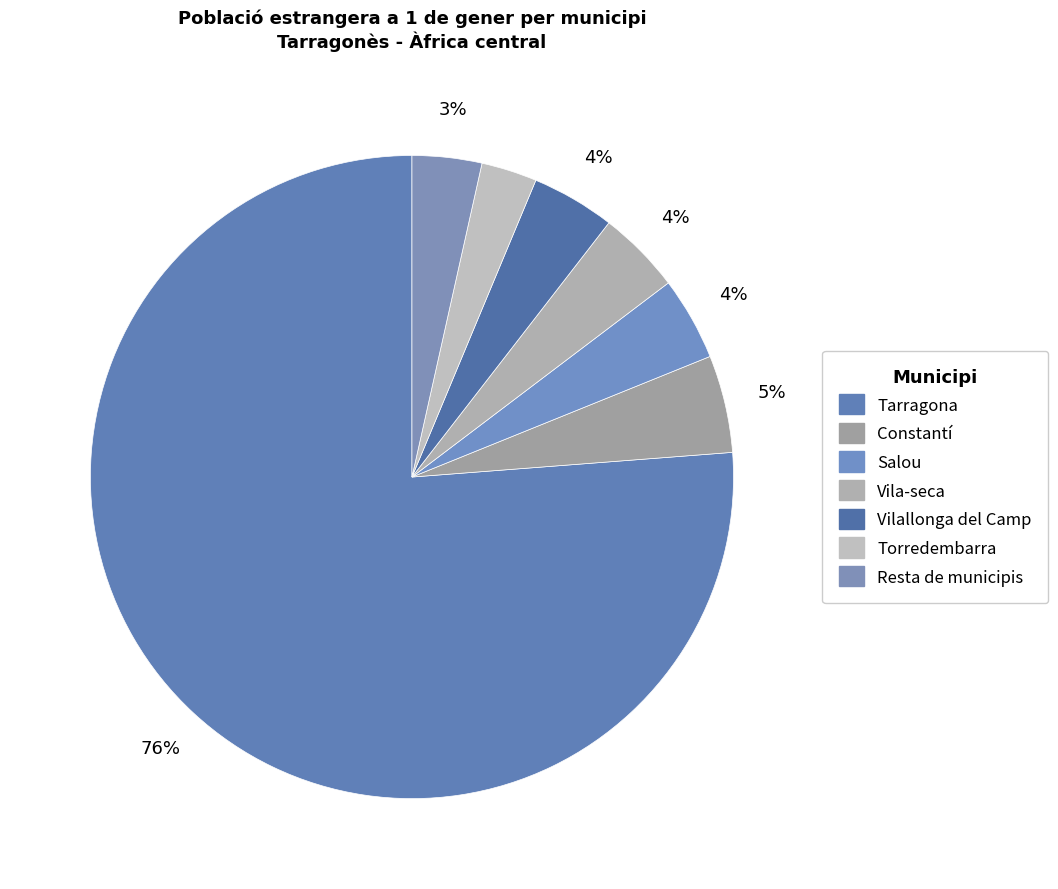

Which slice is the largest?

Tarragona